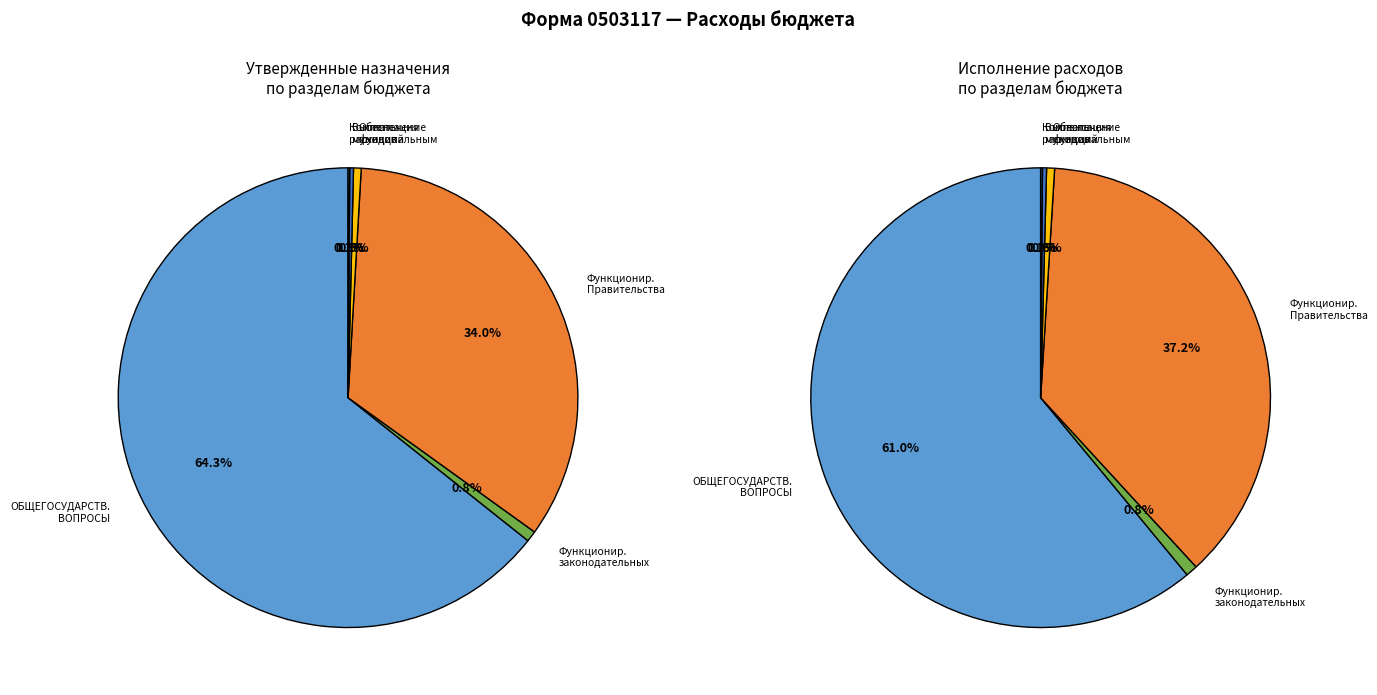

What is the majority slice?

ОБЩЕГОСУДАРСТВЕННЫЕ ВОПРОСЫ